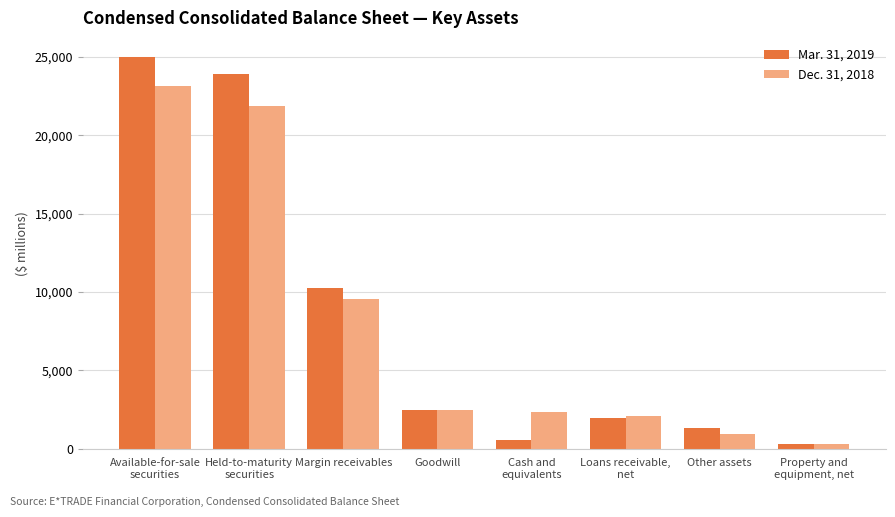

Reading right to left, list all the values displayed in this chart.

Mar. 31, 2019: 308	1322	1965	523	2485	10267	23927	24971
Dec. 31, 2018: 281	942	2103	2333	2485	9560	21884	23153